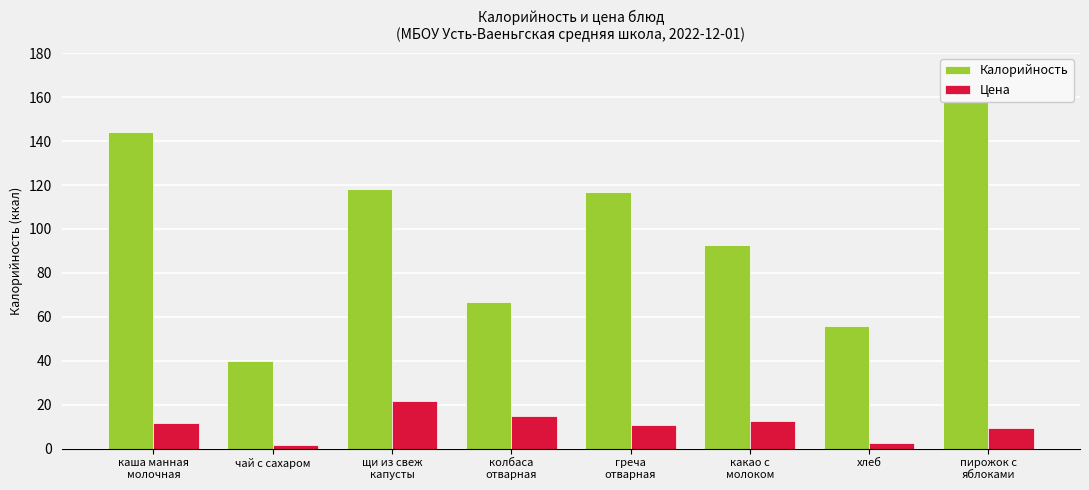

Where does the Цена series first go above 11?

каша манная
молочная